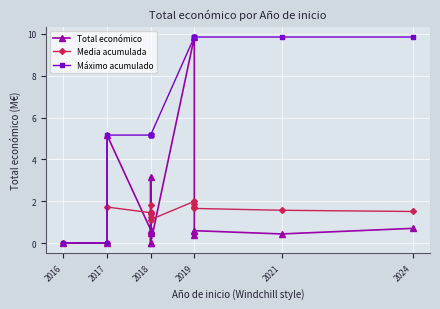

The Máximo acumulado series shows 3.4 at 2018. True or false?

False